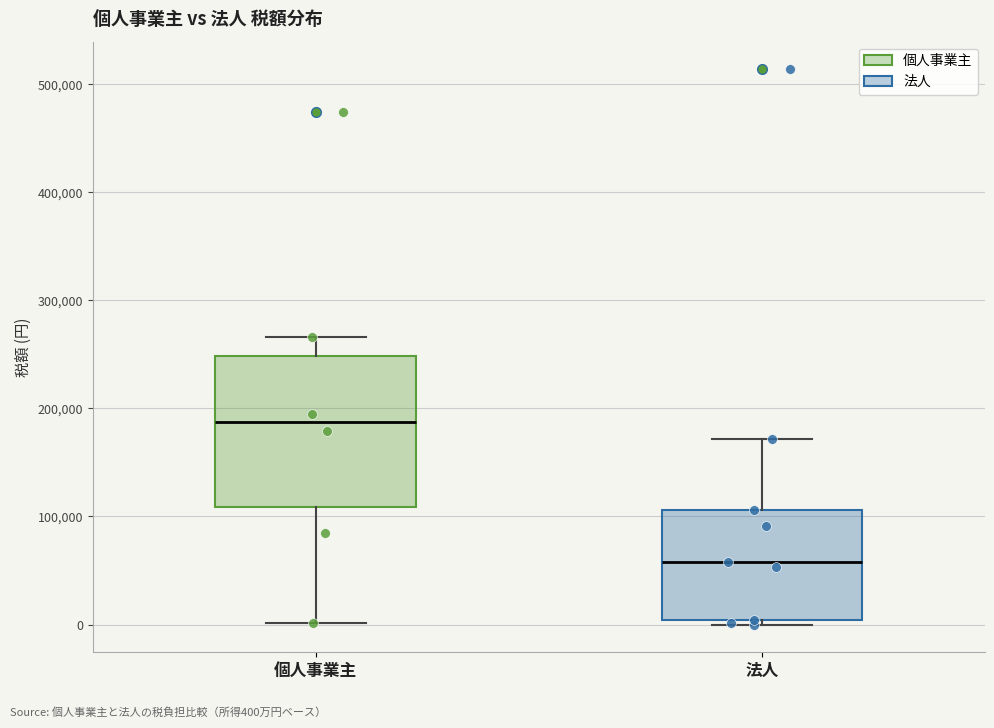

Which box has the highest median line?

個人事業主